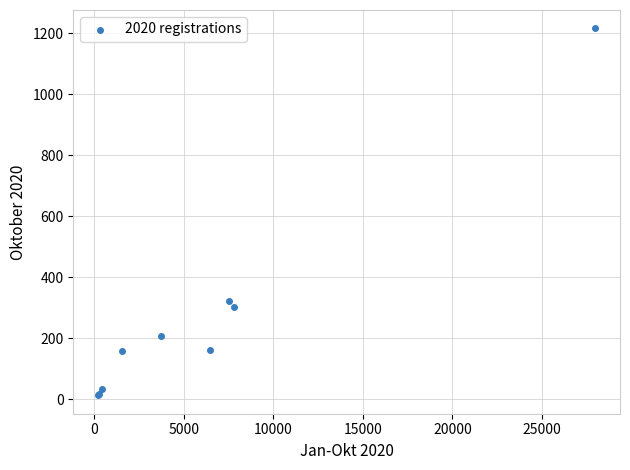

What Y value in the scatter plot is closest to 614?

321